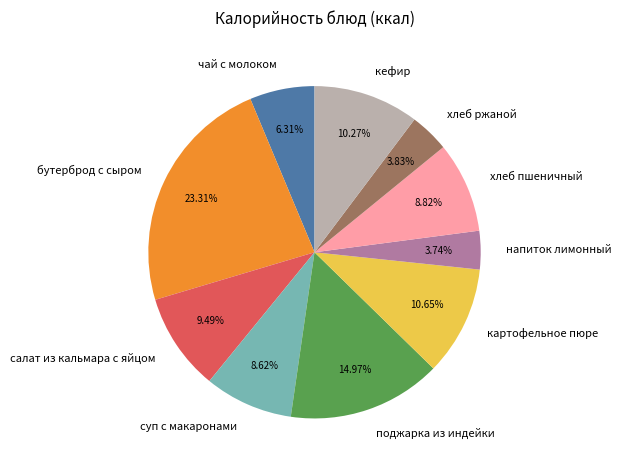

Count the number of slices in the pie.

10